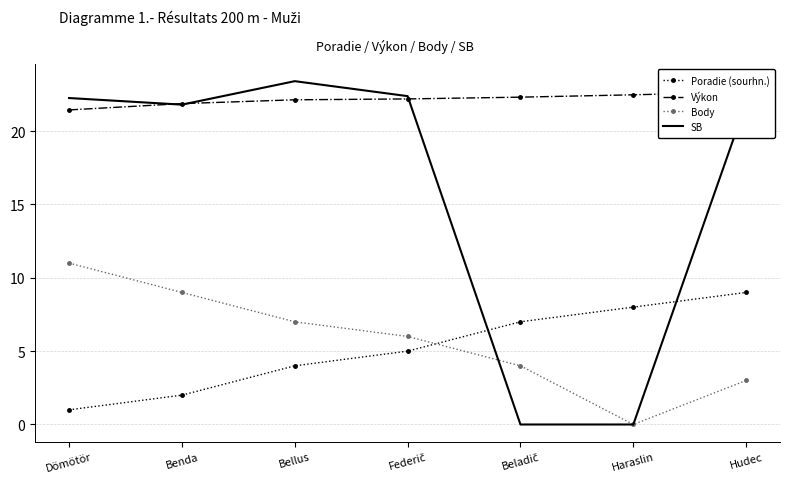

True or false: Výkon and Body intersect in this chart.

False